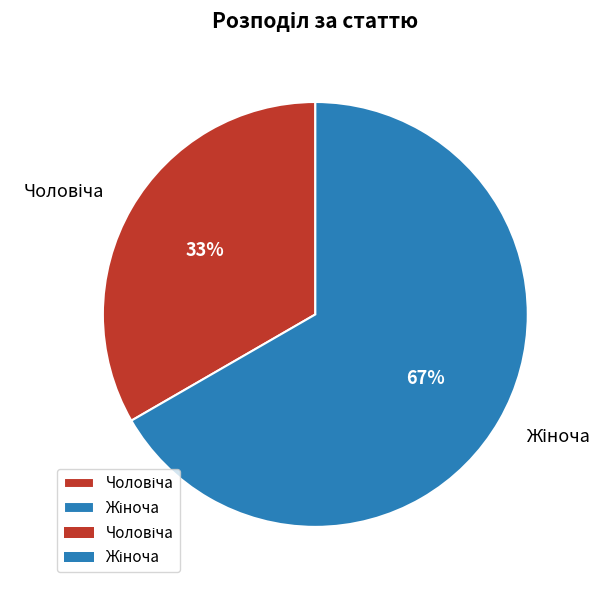

To the nearest percent, what is the average slice percentage?

50%